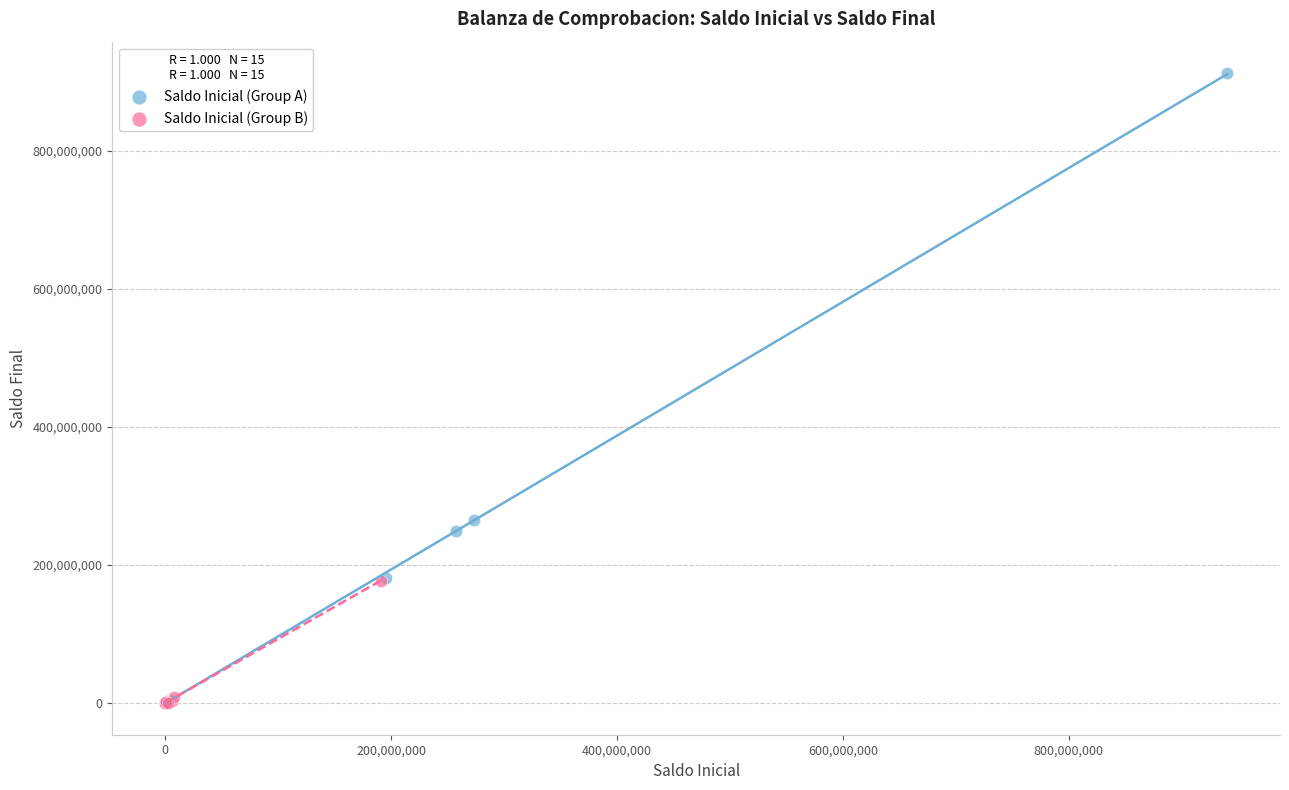

What are all the series names shown in the legend?

Saldo Inicial (Group A), Saldo Inicial (Group B)